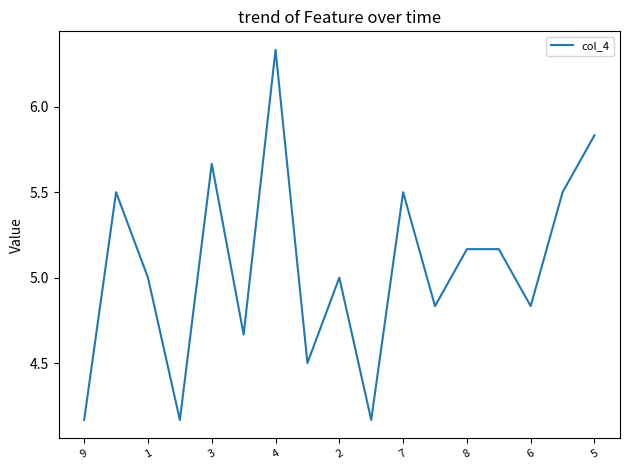

What is the difference between the maximum and minimum values?

2.2